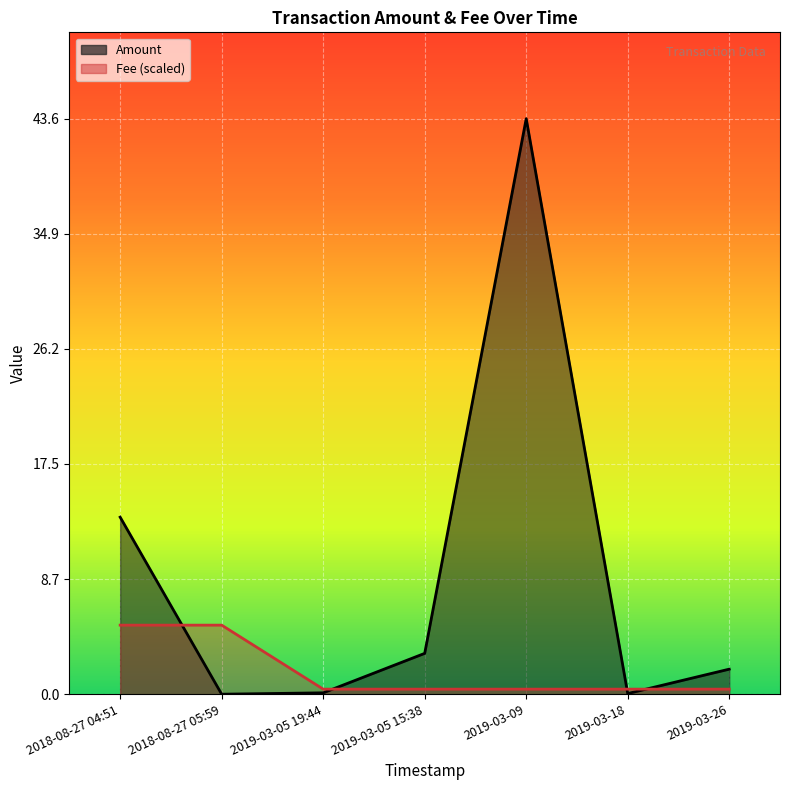

At which category does Amount reach its first local valley?

2018-08-27 05:59